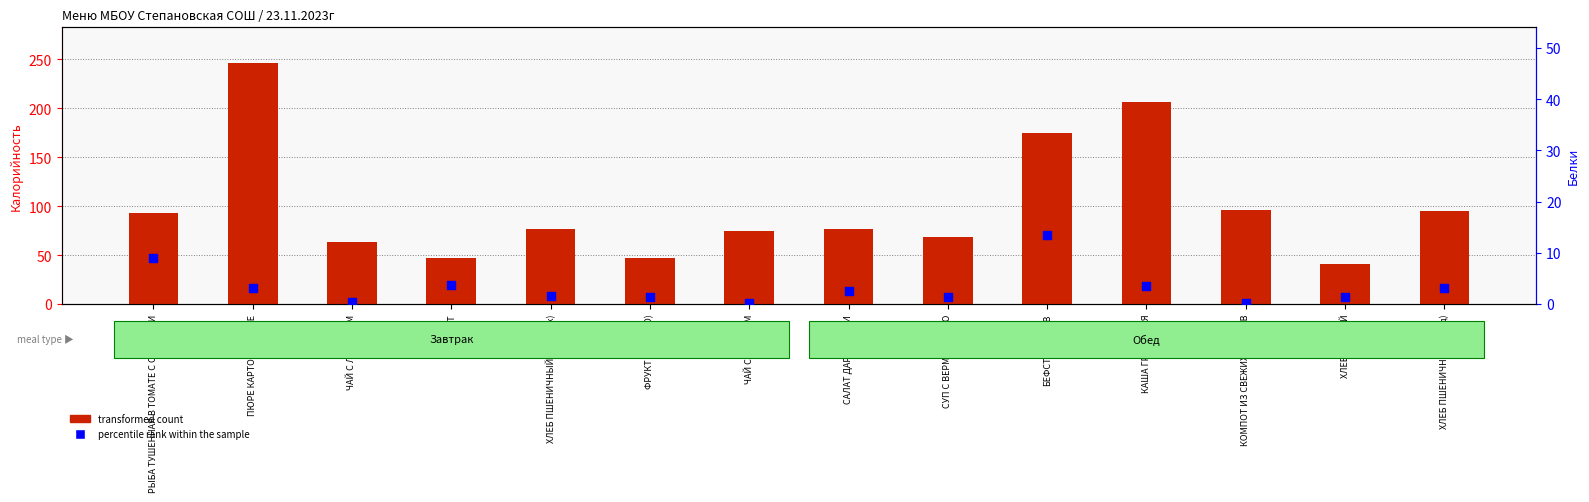

Which series has the widest spread of Y values?

transformed count